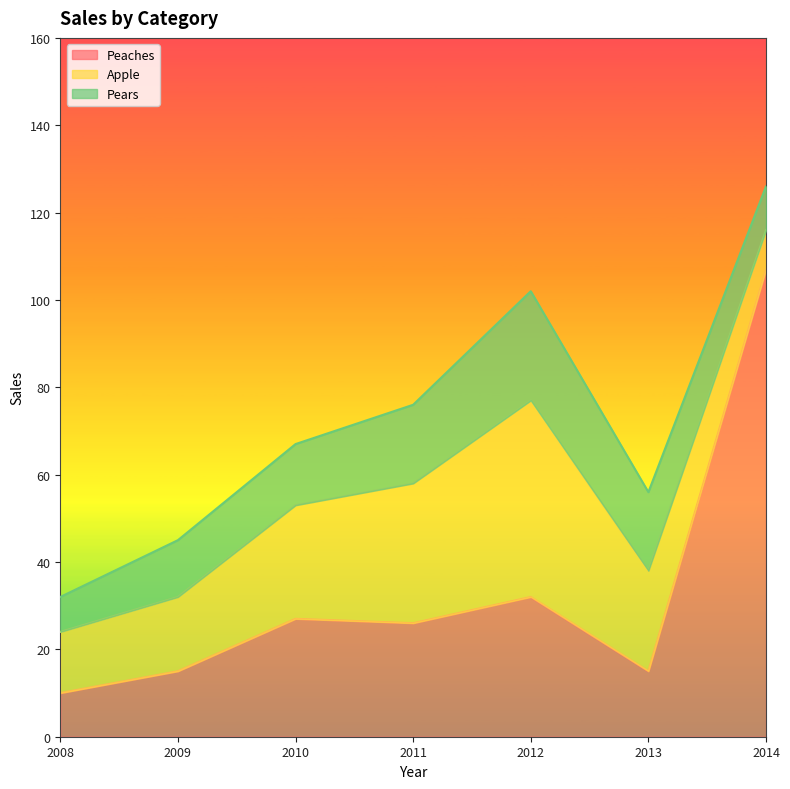

Does the chart have visible grid lines?

No